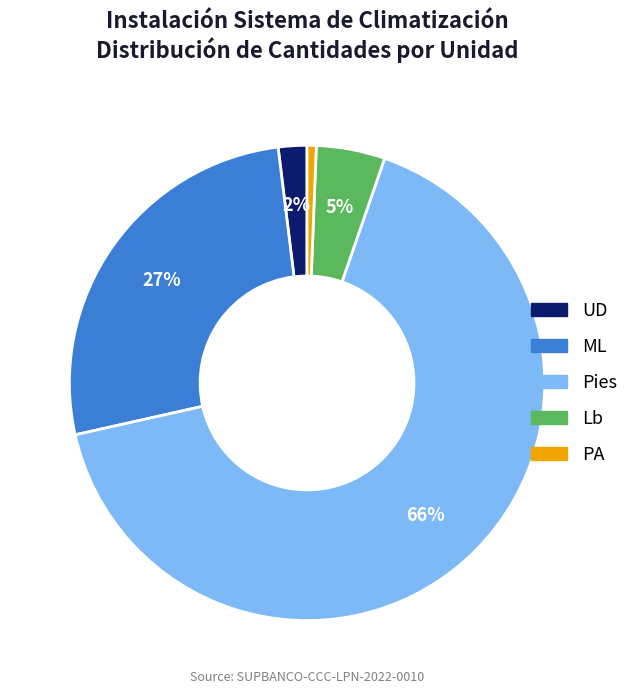

Is there any slice that represents more than half of the pie?

Yes